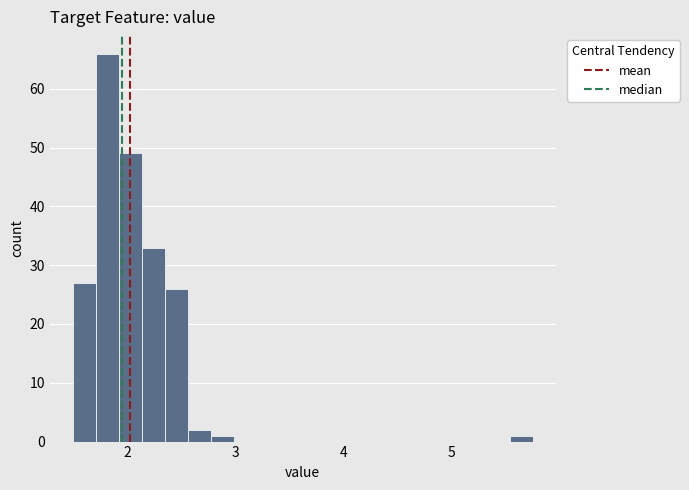

Around what value on the x-axis is the tallest bar? Give the approximate position of its centre, as read against the axis.

1.8